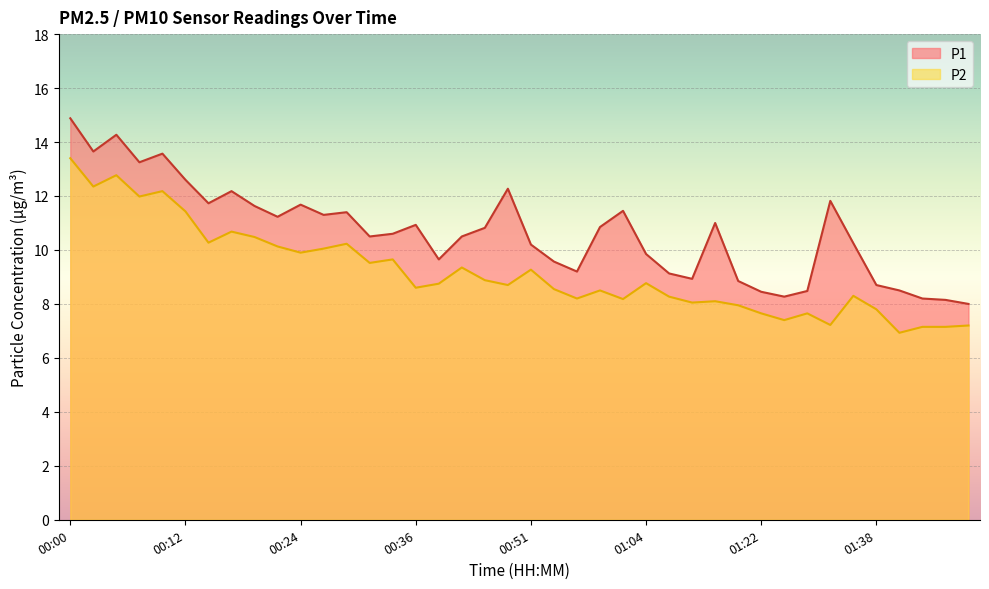

True or false: P2 and P1 intersect in this chart.

False